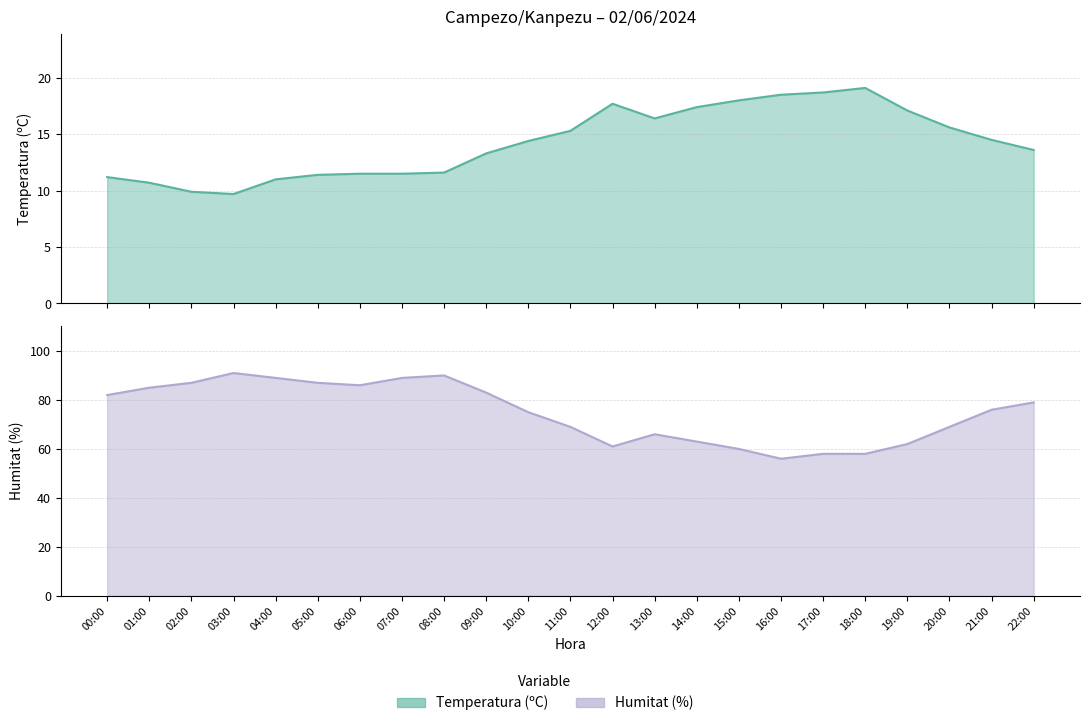

What is the sum of all Temperatura (ºC) values?

328.1